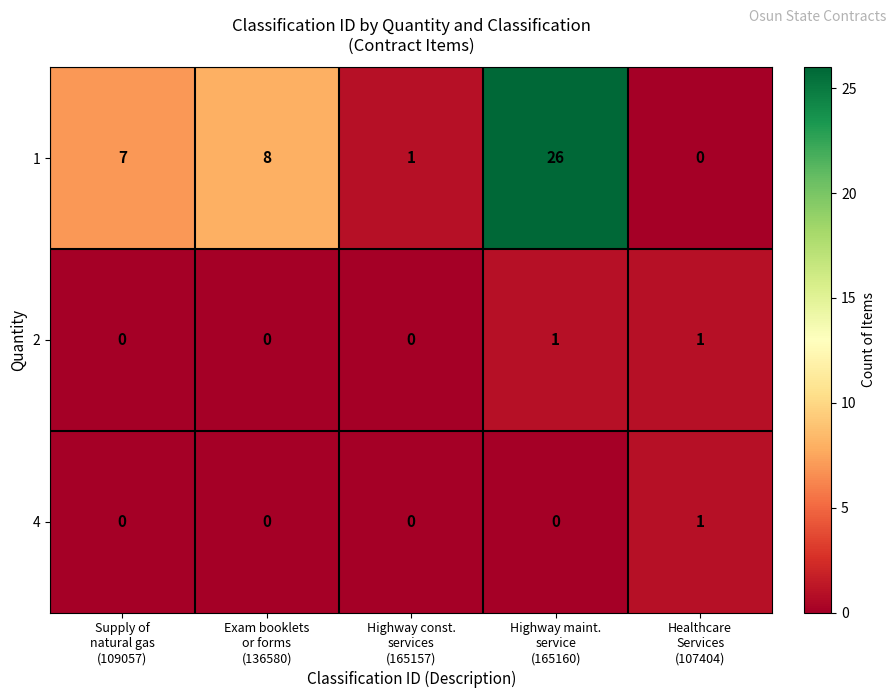

What is the greatest value displayed?

26